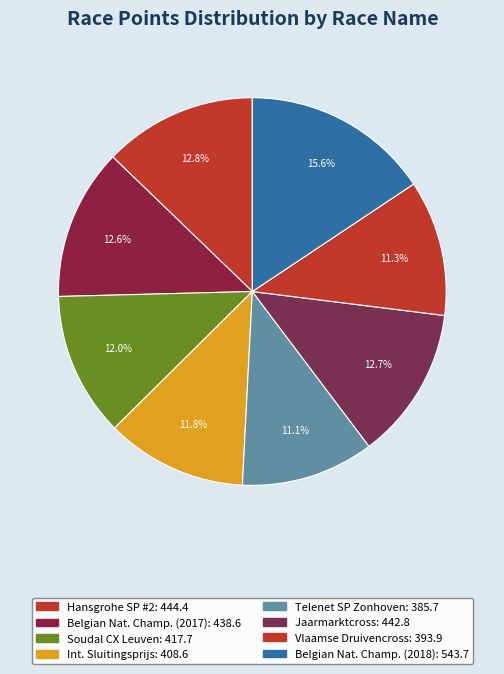

How many slices are in this pie chart?

8